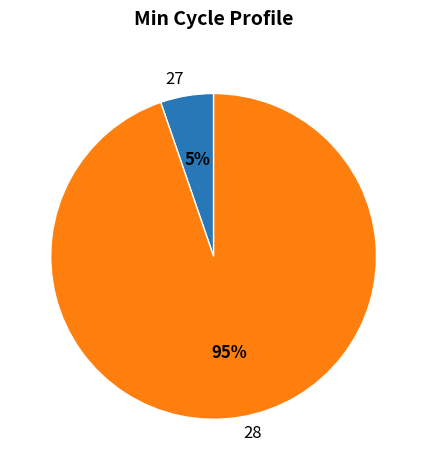

Which has a higher value, 27 or 28?

28